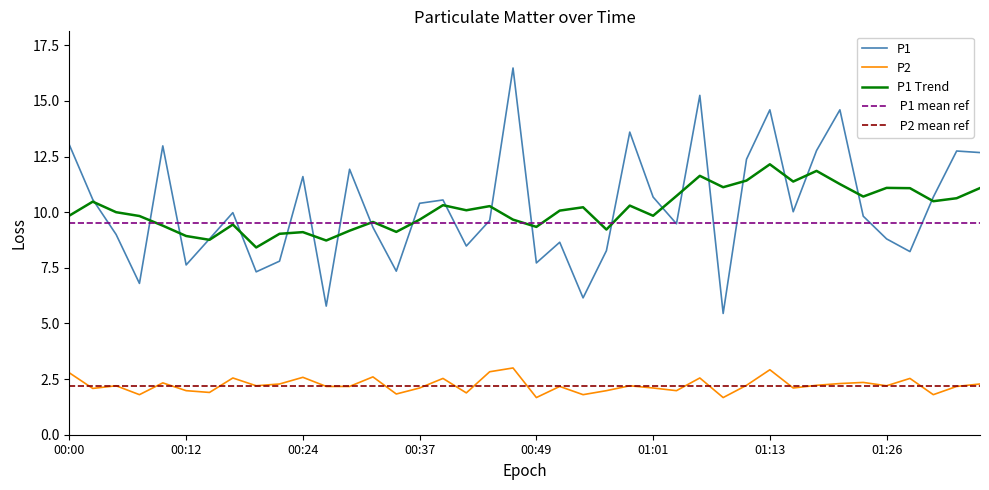

Where does the P1 series first go above 9?

00:00